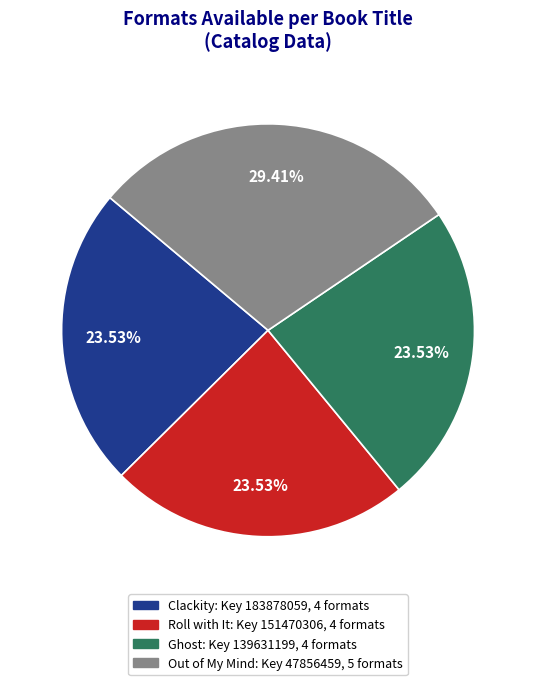

Which slice is the largest?

Out of My Mind